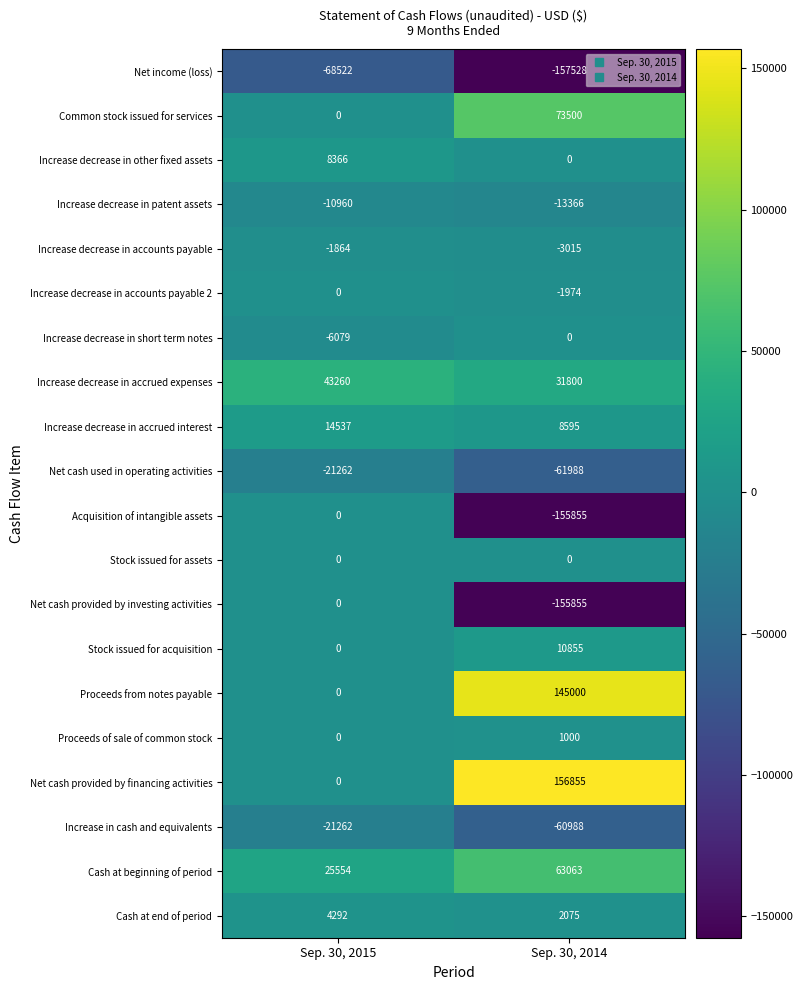

What is the difference between the highest and lowest values at Sep. 30, 2015?

111782